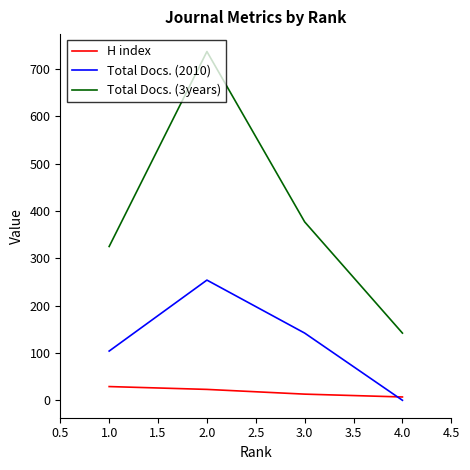

Rank the series by their maximum value, from lowest to highest.

H index, Total Docs. (2010), Total Docs. (3years)